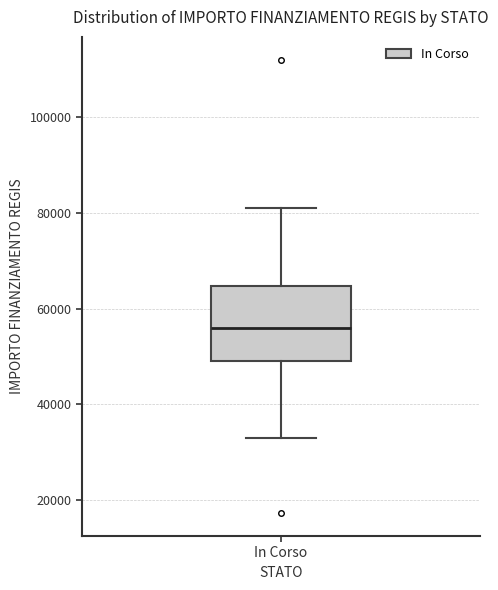

Read this box plot against the y-axis: the position of the median line, the range covered by the box, and the ends of both whiskers. The values are not printed on the chart, so give them approximately, as read against the axis.

median 56000, box 50000 to 64000, whiskers 32000 to 80000